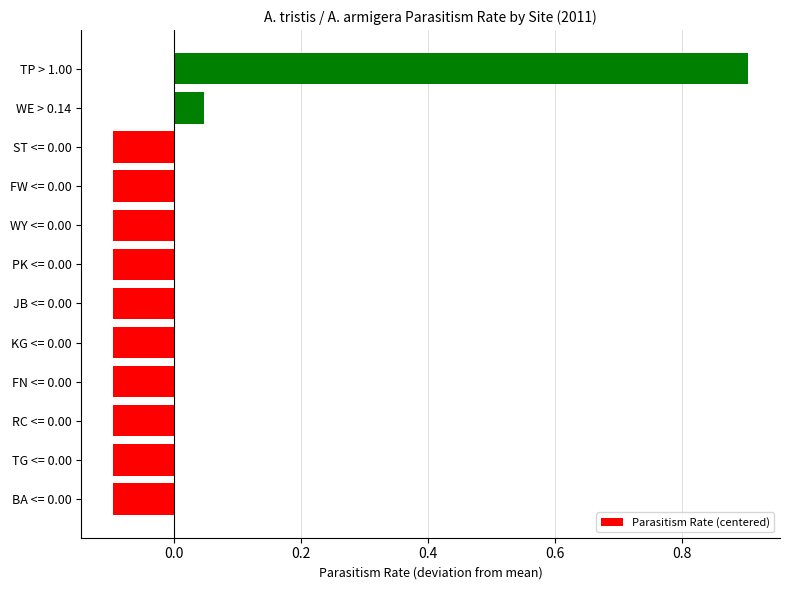

What is the minimum value shown in the chart?

-0.1